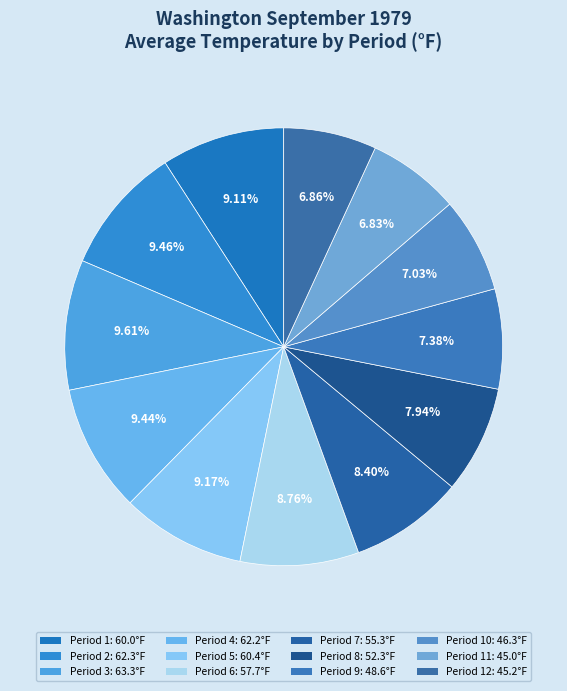

Count the number of slices in the pie.

12